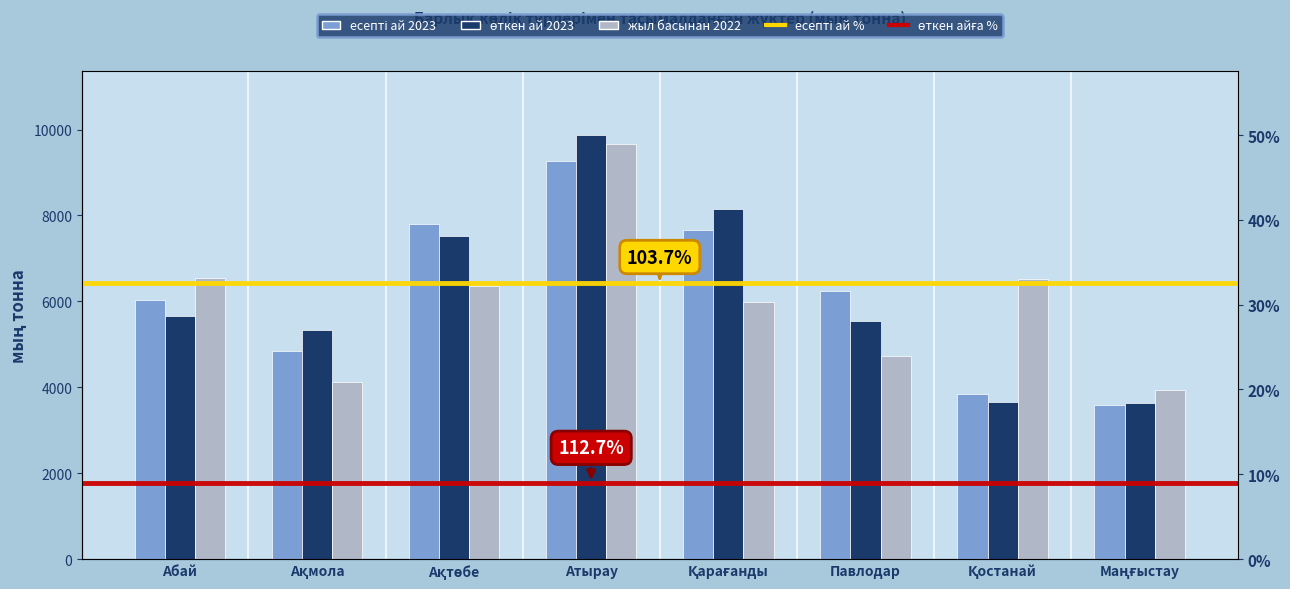

Is the value of есепті ай 2023 at Қарағанды greater than the value of жыл басынан 2022 at Қостанай?

Yes